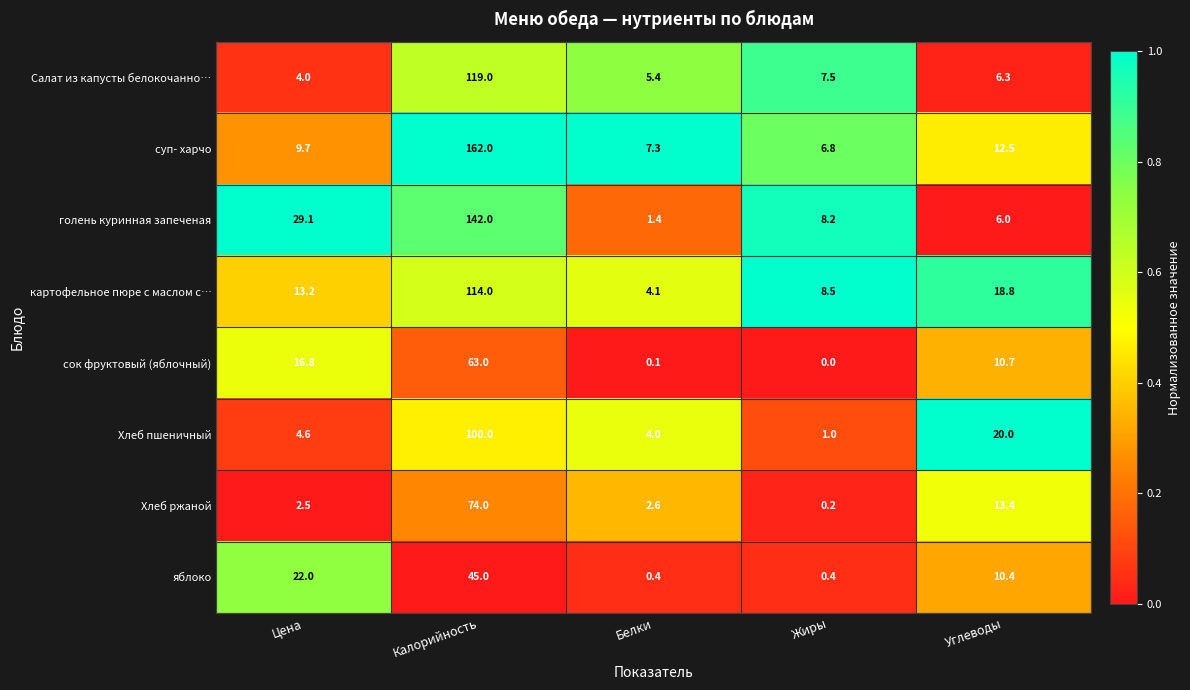

The value of картофельное пюре с маслом с… at Жиры is 8.5. True or false?

True